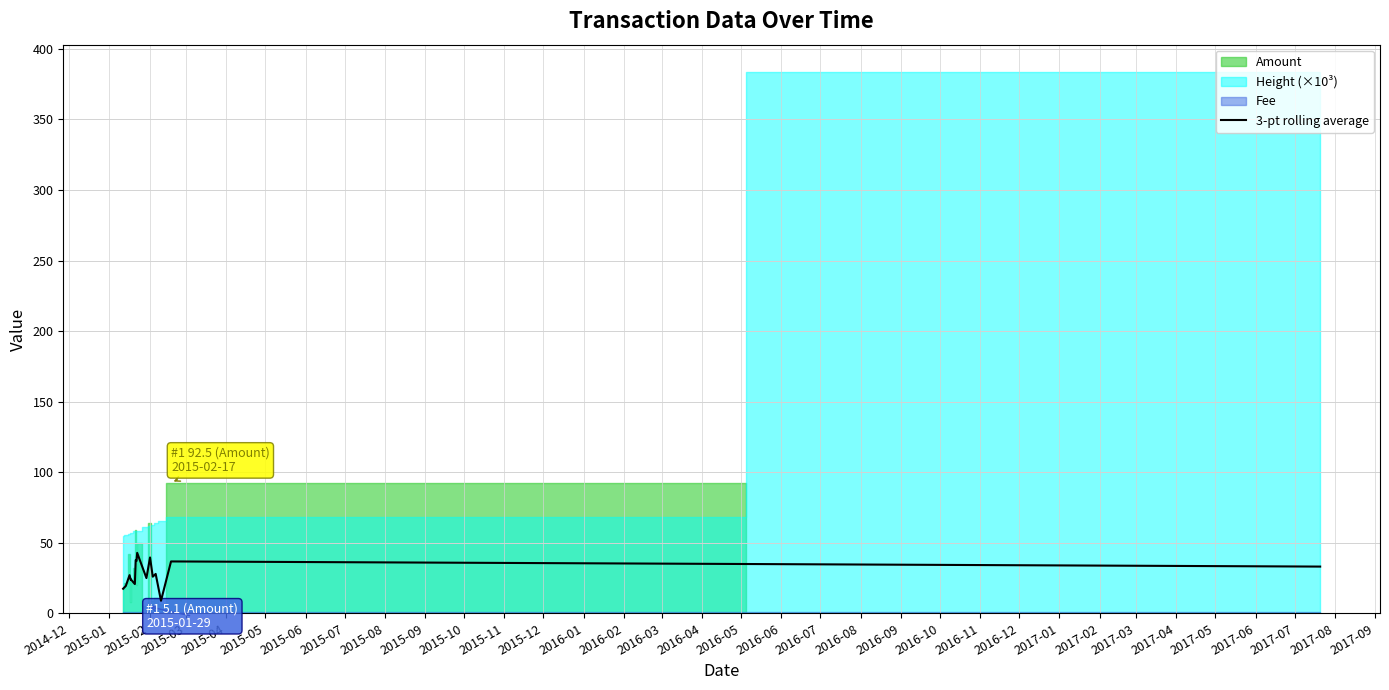

How many lines are shown in the chart?

1